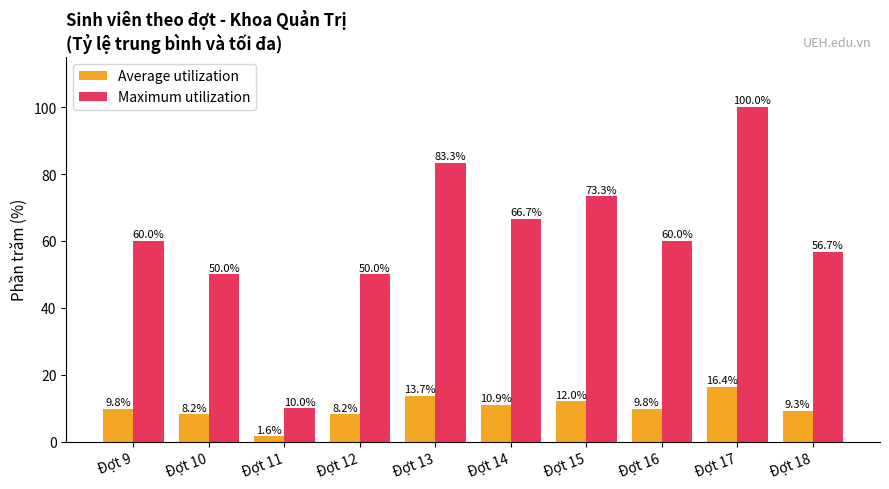

How many bars are there in total?

20